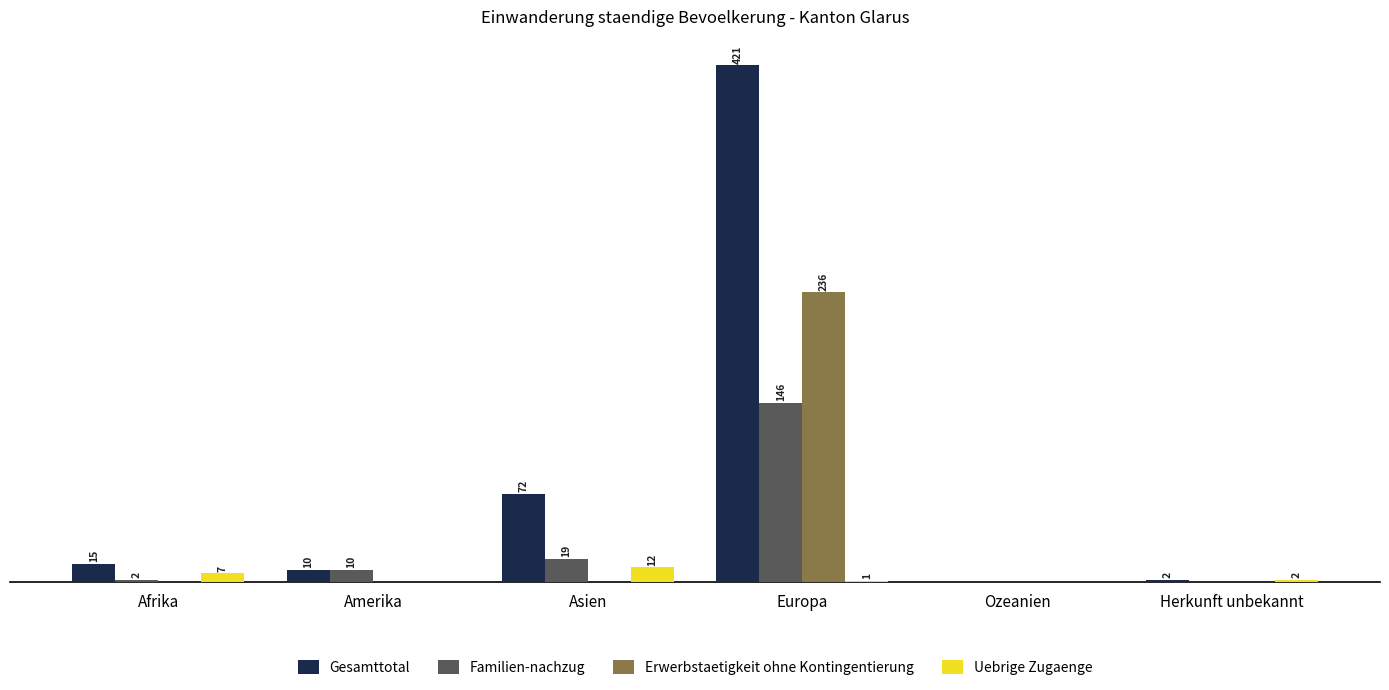

Which label corresponds to the largest value in the chart?

Europa